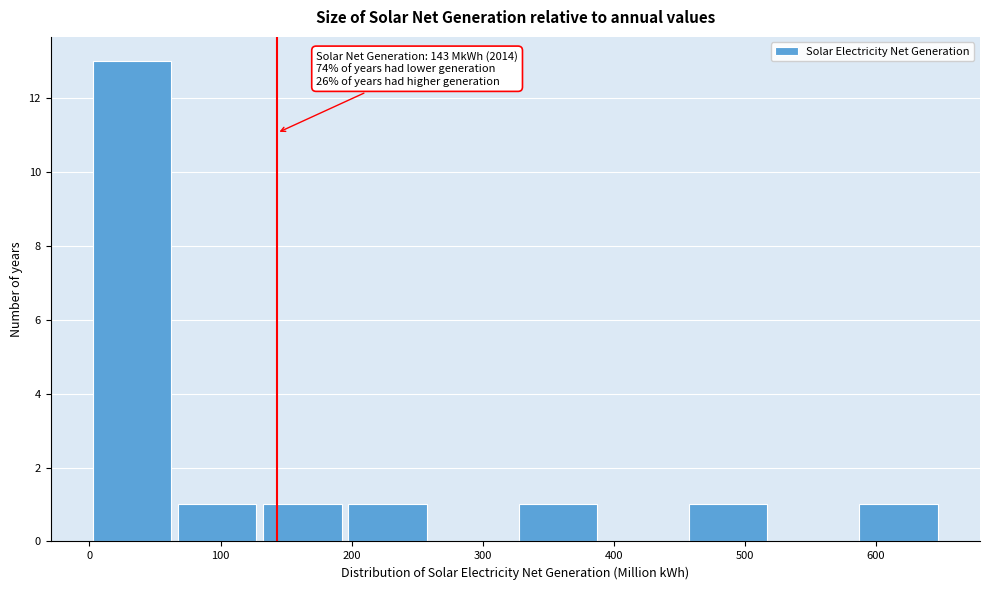

Over which range of the x-axis is the bar tallest?

0 to 65